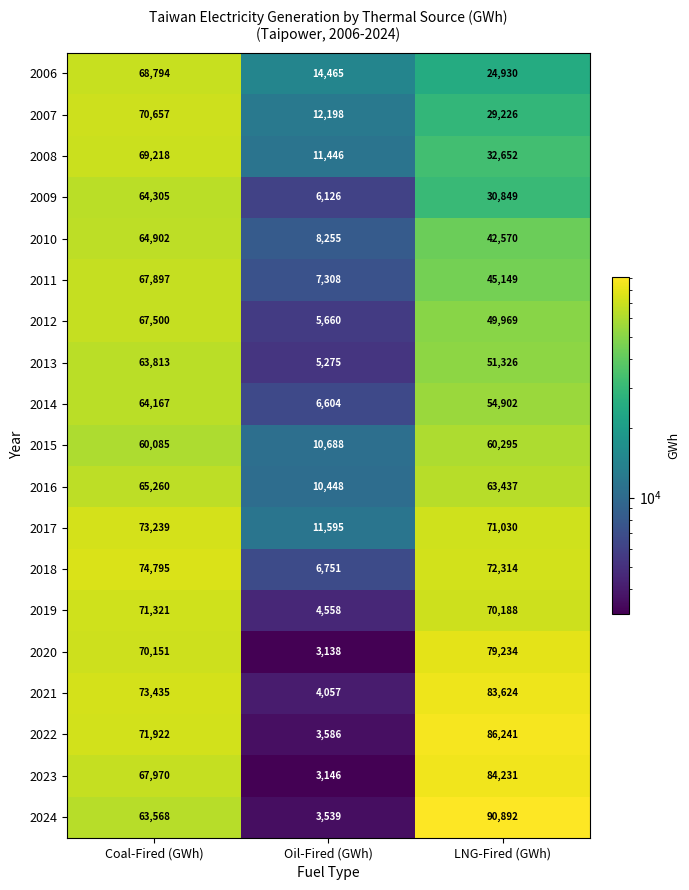

The value of 2010 at Coal-Fired (GWh) is 64902. True or false?

True